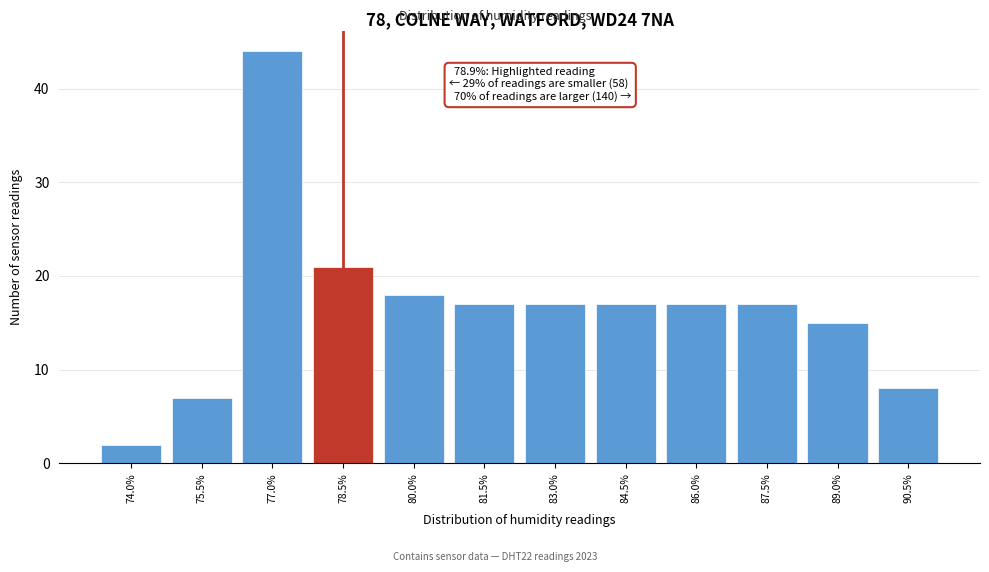

Reading left to right, extract all data points from this chart.

74.0%=2	75.5%=7	77.0%=44	78.5%=21	80.0%=18	81.5%=17	83.0%=17	84.5%=17	86.0%=17	87.5%=17	89.0%=15	90.5%=8